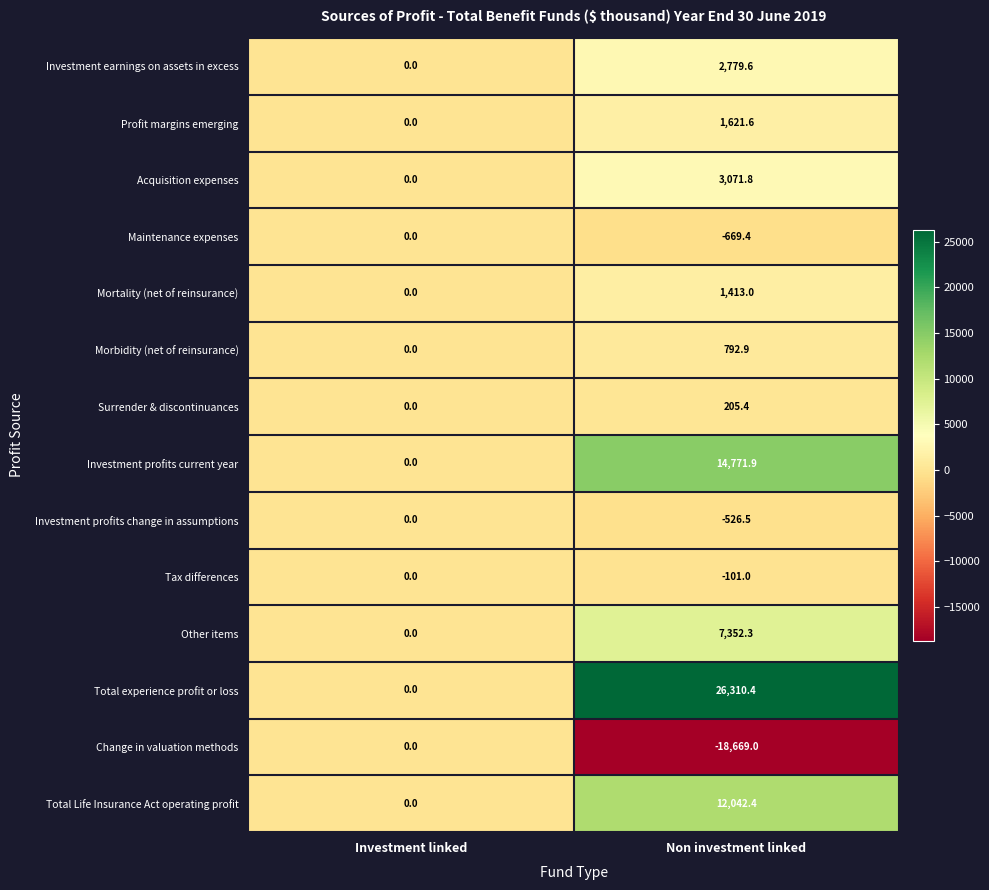

How many series are shown in this chart?

14